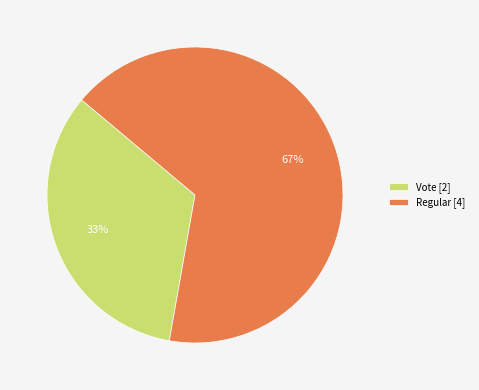

To the nearest percent, what portion does Regular represent?

67%